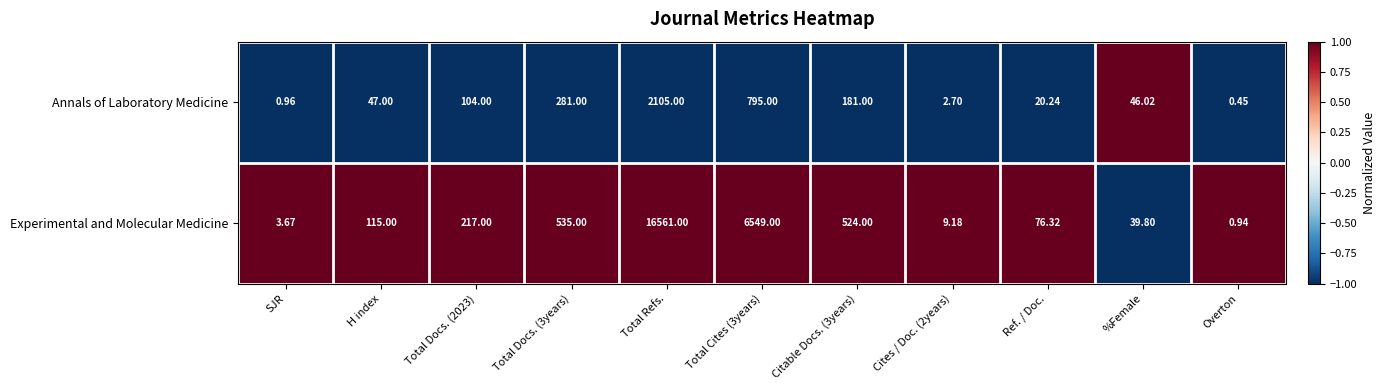

Which category has the lowest value across all series?

Overton